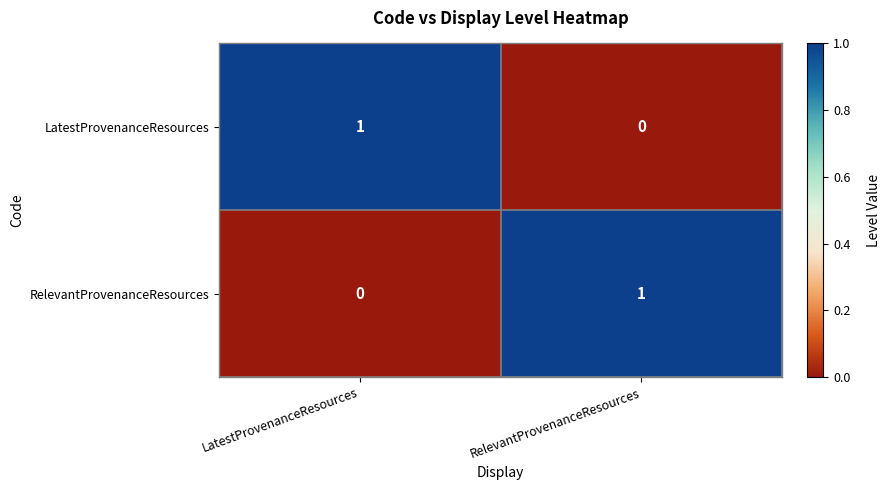

Rank the series at RelevantProvenanceResources from highest to lowest value.

RelevantProvenanceResources, LatestProvenanceResources